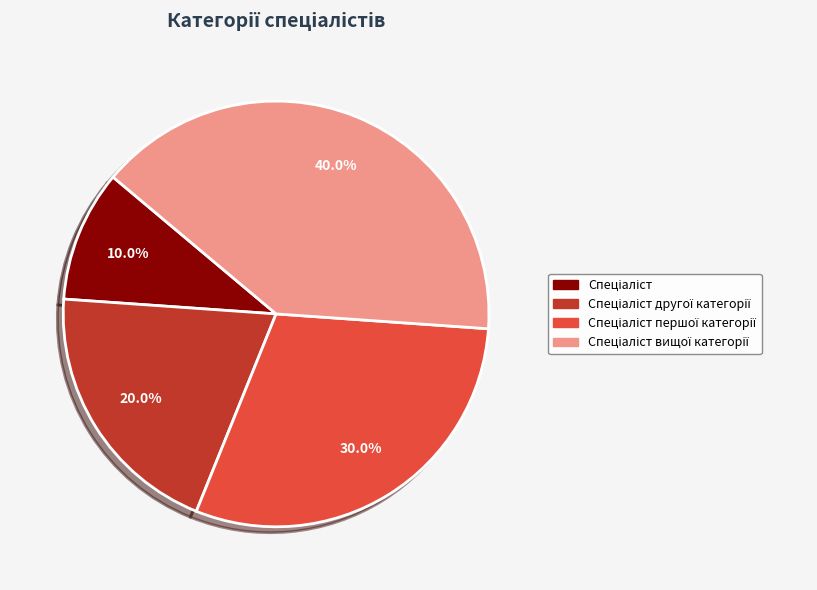

How many slices are in this pie chart?

4